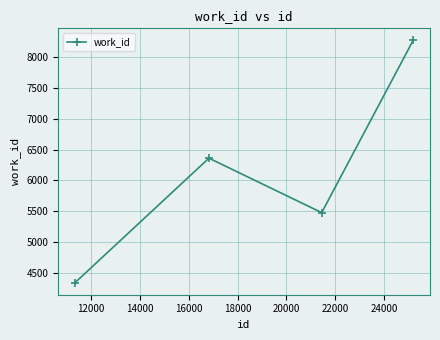

What is the minimum value shown in the chart?

4339